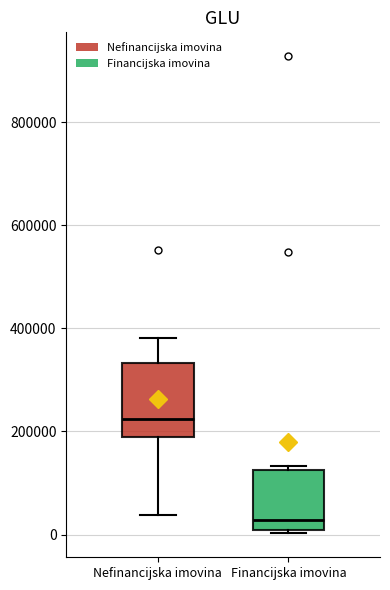

Where is the lower edge of the box for Financijska imovina on the y-axis? The values are not printed on the chart, so give them approximately, as read against the axis.

0